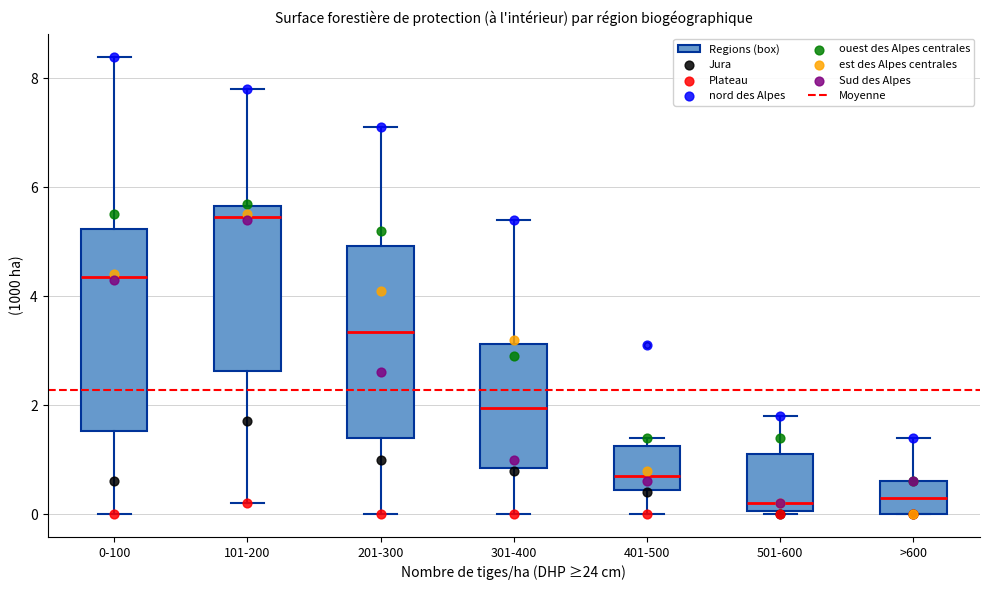

Reading left to right, transcribe this box plot: for each box, give where its median line is, the range the box spans, and where its two whiskers end, as read against the y-axis. The values are not printed on the chart, so give them approximately, as read against the axis.

0-100: median 4.4, box 1.6 to 5.2, whiskers 0.0 to 8.4
101-200: median 5.4, box 2.6 to 5.6, whiskers 0.2 to 7.8
201-300: median 3.4, box 1.4 to 5.0, whiskers 0.0 to 7.2
301-400: median 2.0, box 0.8 to 3.2, whiskers 0.0 to 5.4
401-500: median 0.8, box 0.4 to 1.2, whiskers 0.0 to 1.4
501-600: median 0.2, box 0.0 to 1.2, whiskers 0.0 to 1.8
>600: median 0.4, box 0.0 to 0.6, whiskers 0.0 to 1.4